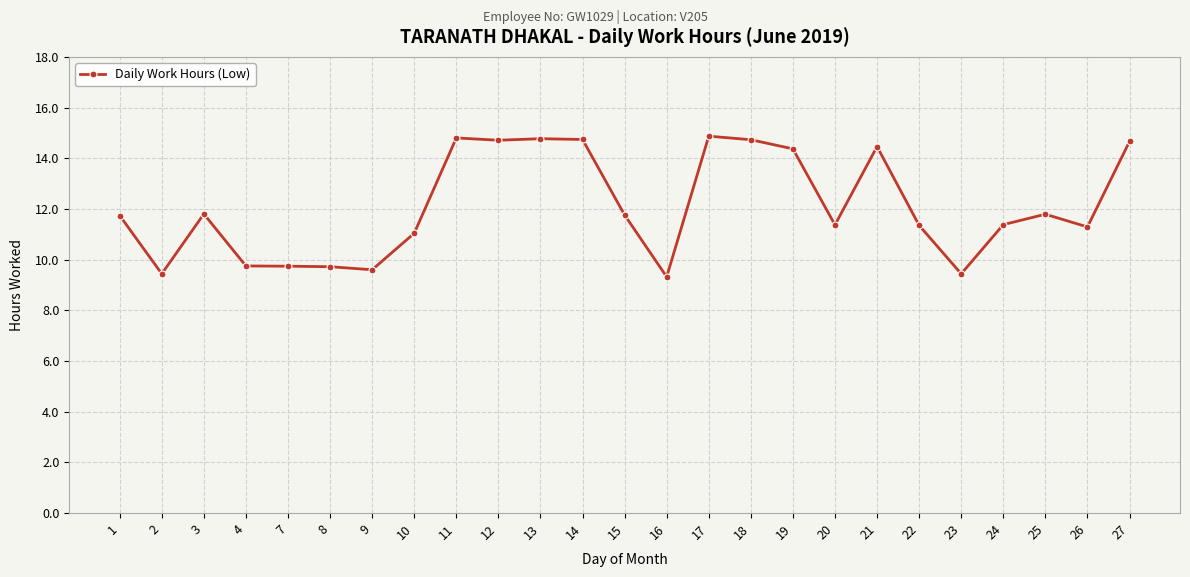

The value at 9 is 5.2. True or false?

False